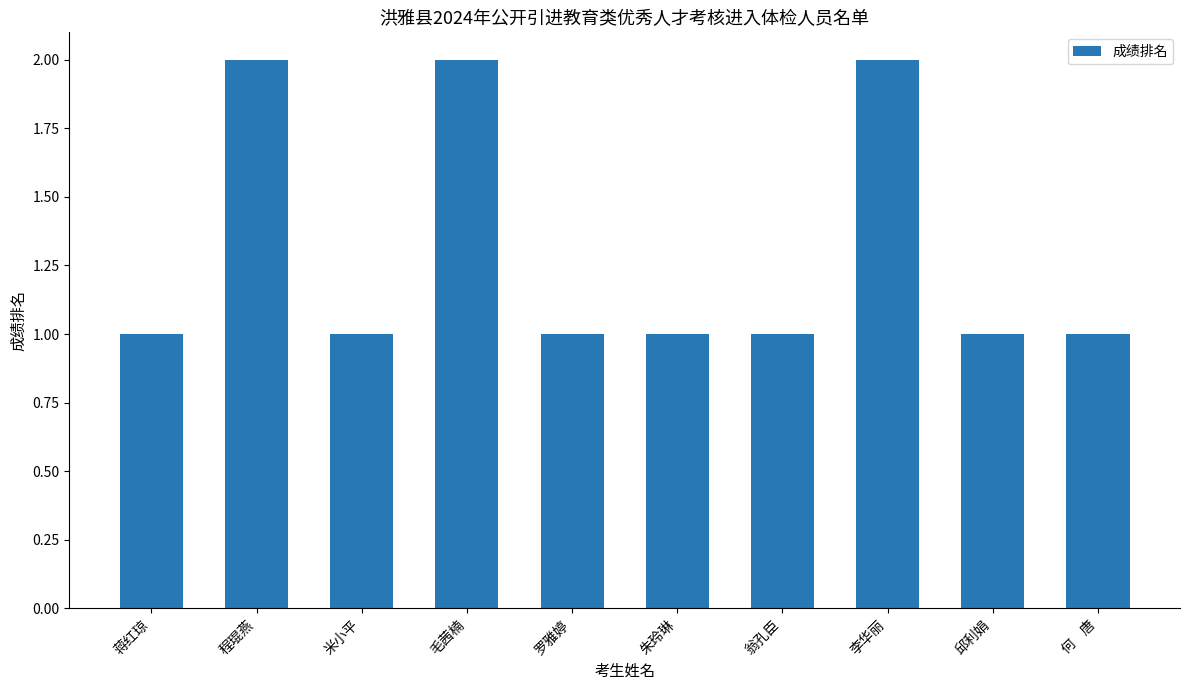

Reading left to right, extract all data points from this chart.

蒋红琼=1	程琨燕=2	米小平=1	毛茜楠=2	罗雅婷=1	朱玲琳=1	翁孔臣=1	李华丽=2	邱利娟=1	何    唐=1